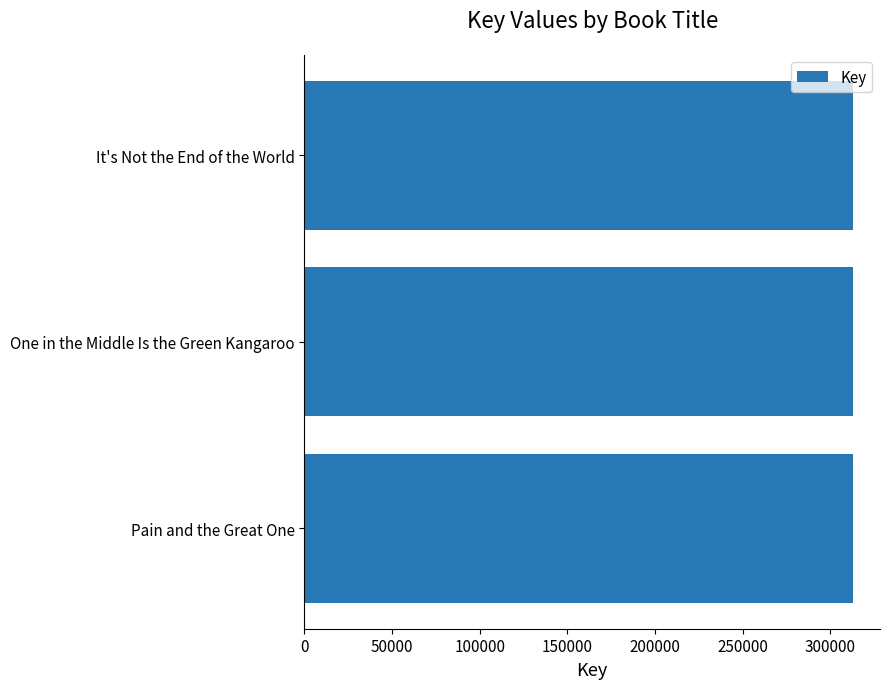

Approximately how many times larger is the value at Pain and the Great One compared to One in the Middle Is the Green Kangaroo?

1.0